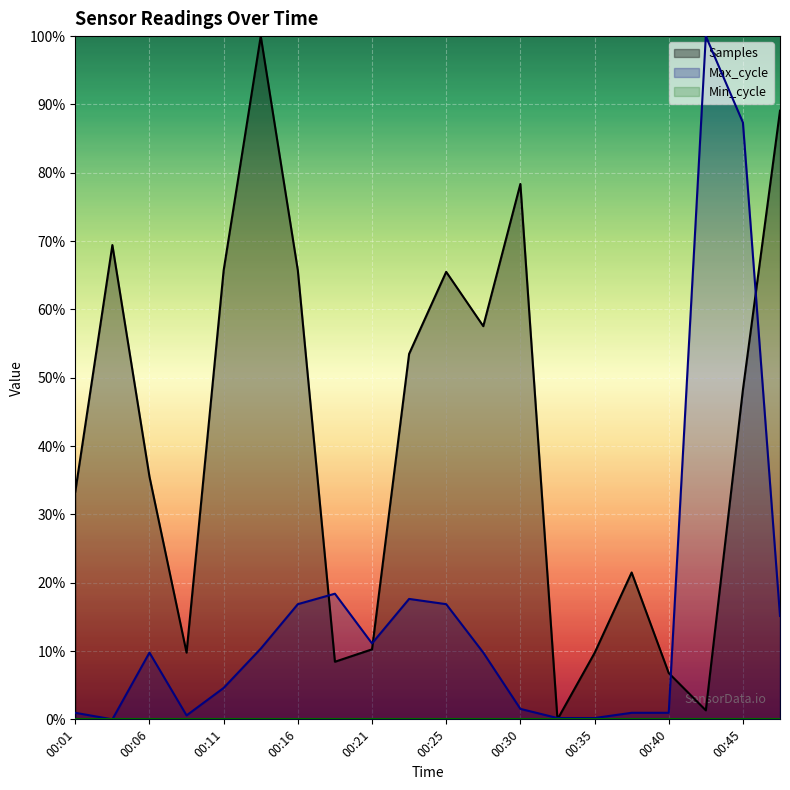

Is it true that Samples equals 53.5 at 00:23?

True